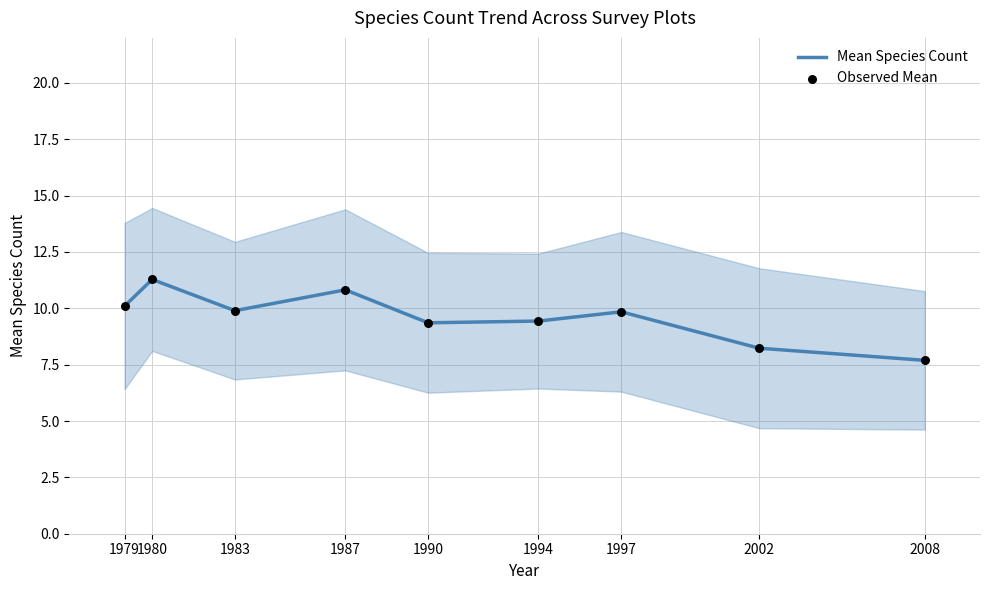

Which series has the largest total across all categories?

Mean Species Count